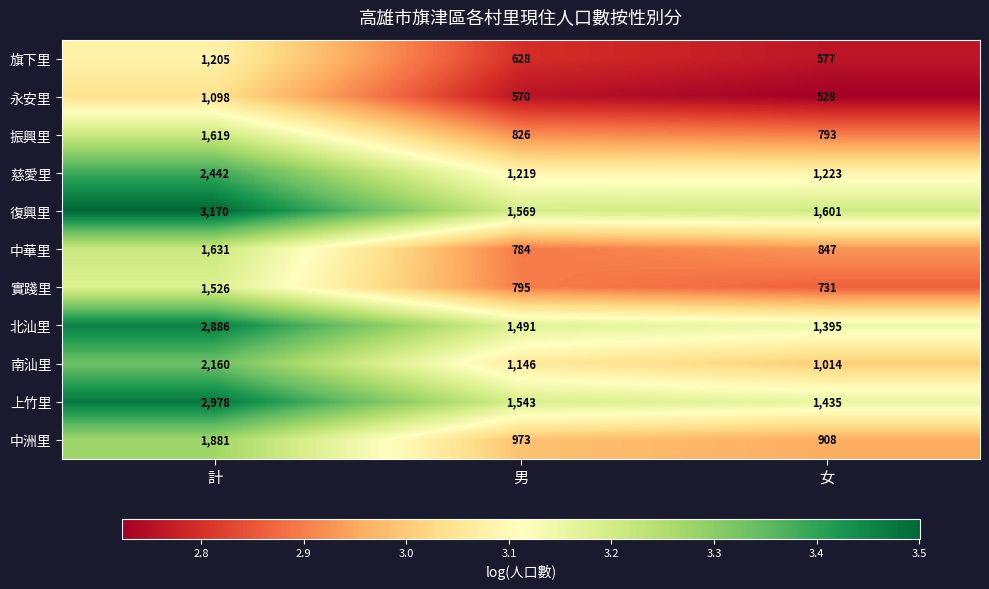

What is the maximum value shown in the chart?

3170